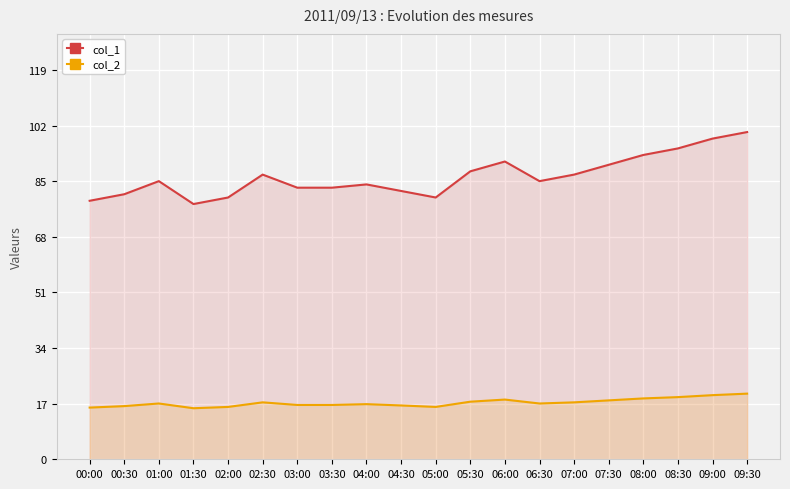

What is the label of the 10th point from the right?

05:00